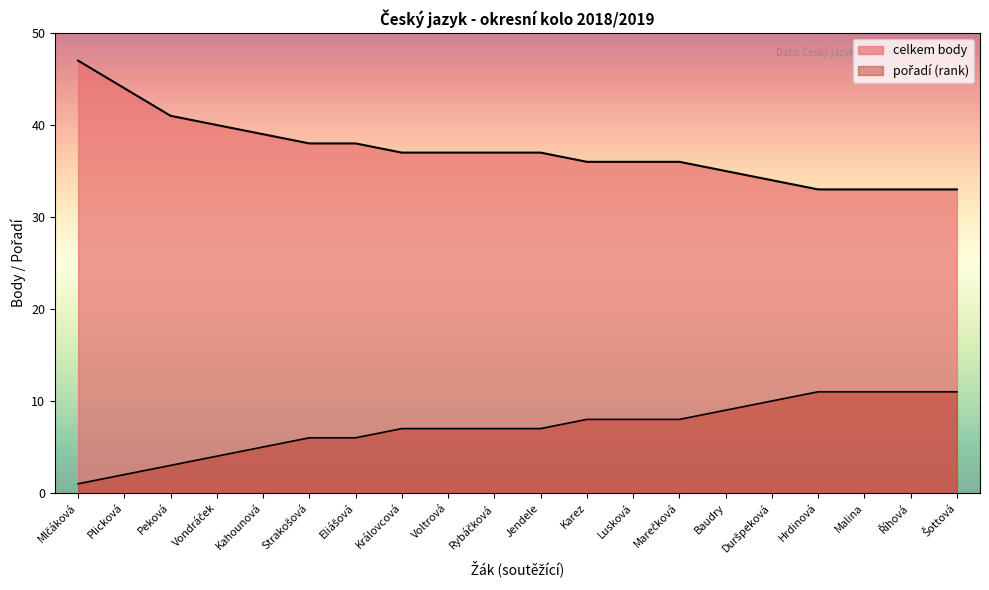

At which category does the chart reach its peak across all series?

Mlčáková